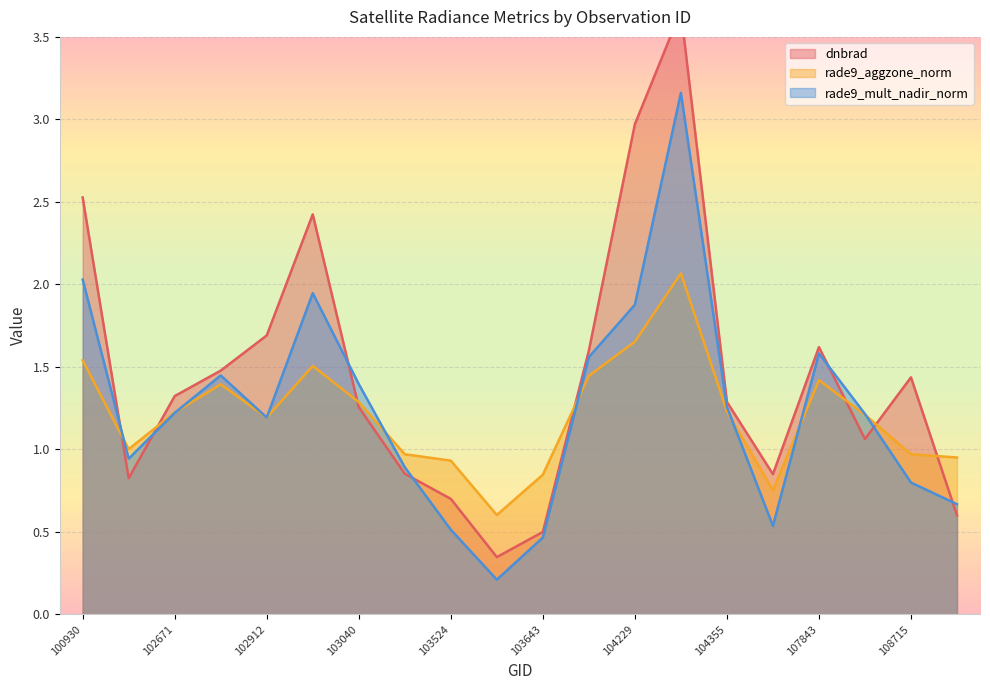

At 108715, list the series in order from smallest to largest.

rade9_mult_nadir_norm, rade9_aggzone_norm, dnbrad